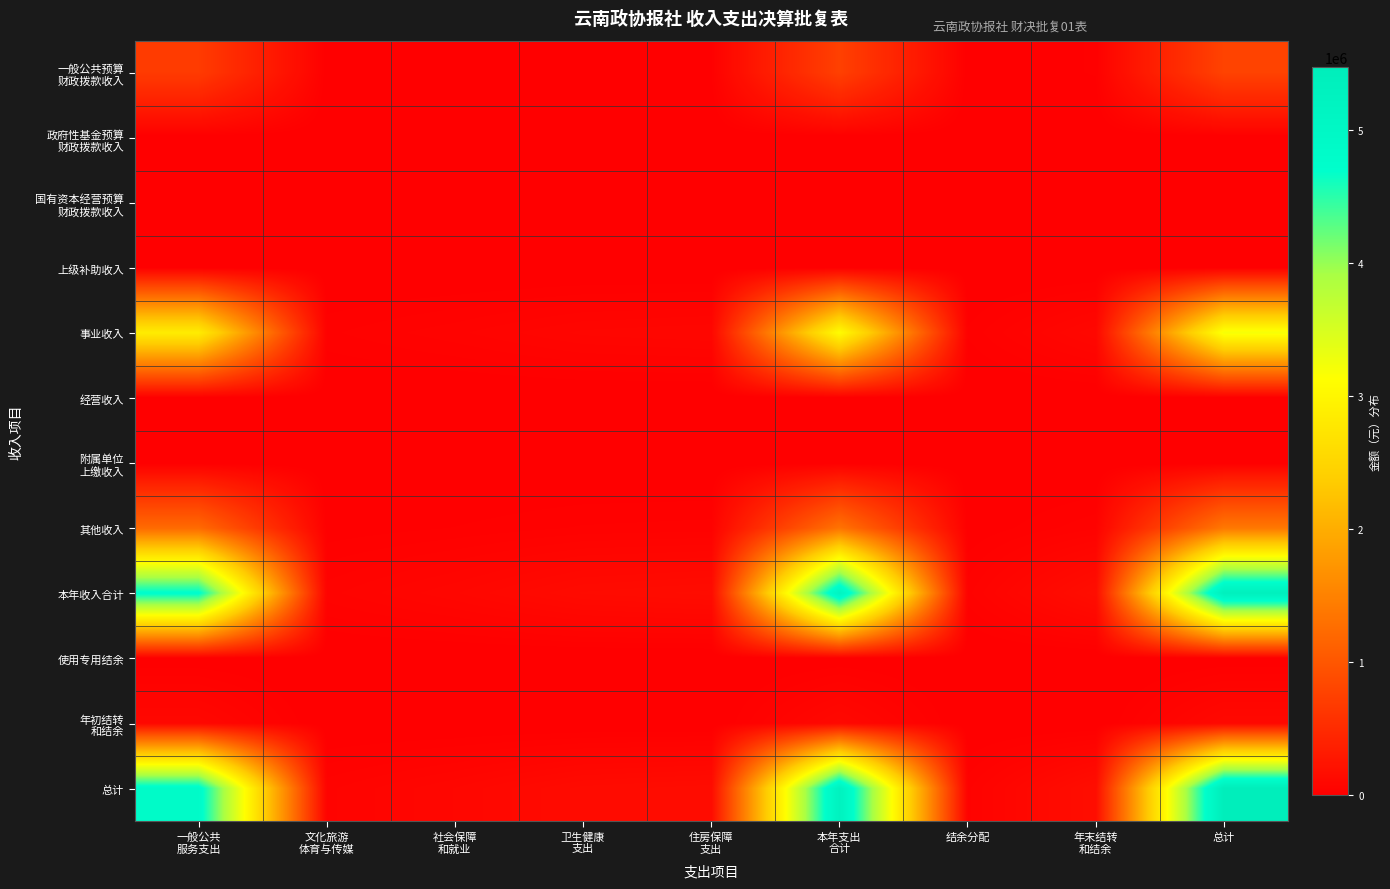

What is the maximum value shown in the chart?

5476832.4